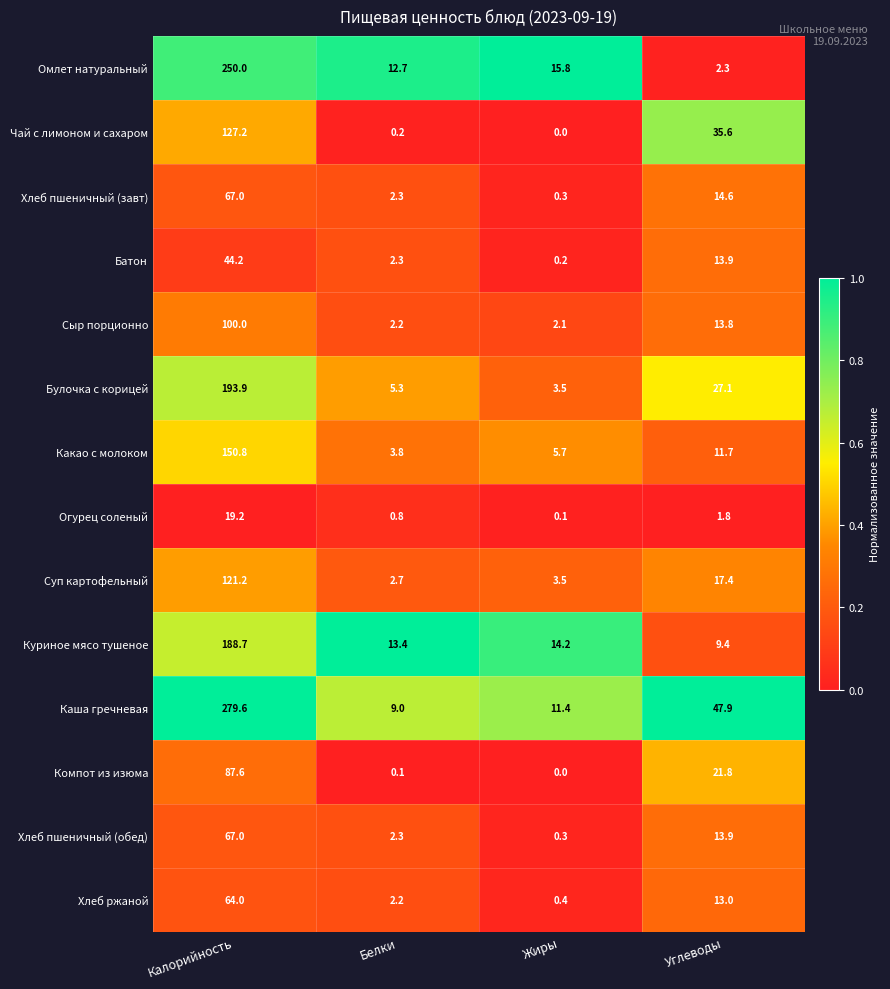

Is it true that Сыр порционно equals 3.2 at Белки?

False